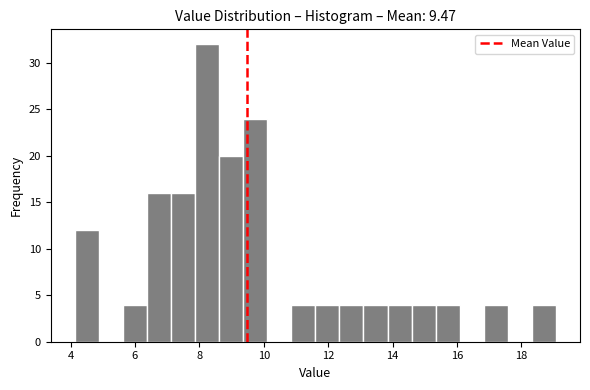

Around what value on the x-axis is the tallest bar? Give the approximate position of its centre, as read against the axis.

8.2